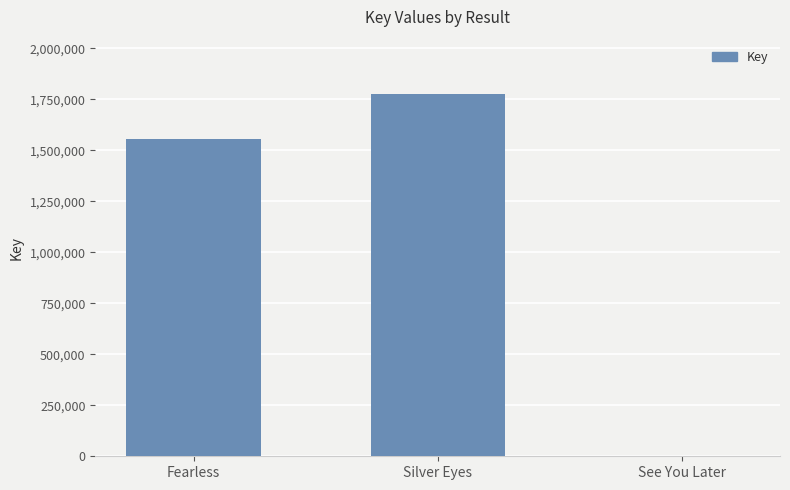

What is the sum of all values?

3332493